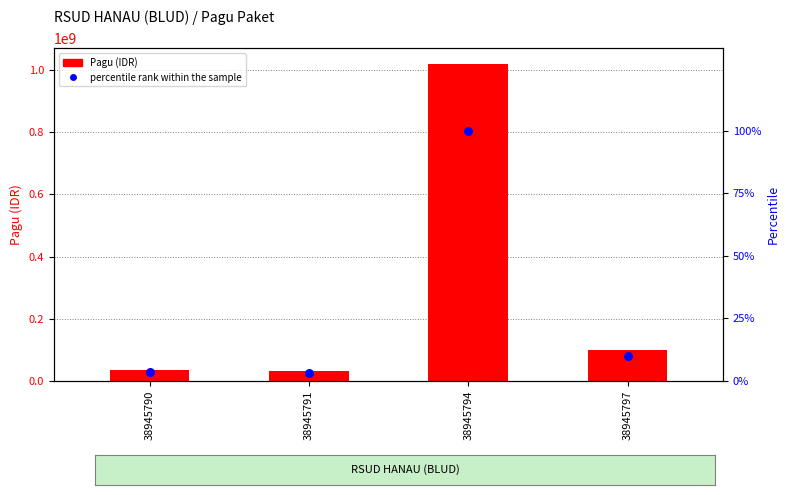

At how many categories does at least one series exceed 488935733?

1